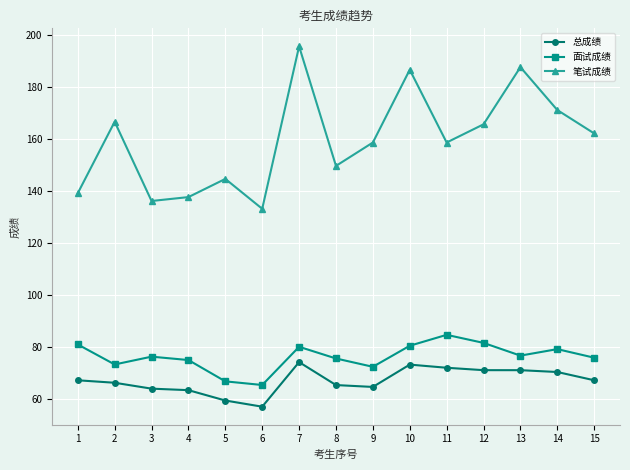

How many lines are shown in the chart?

3